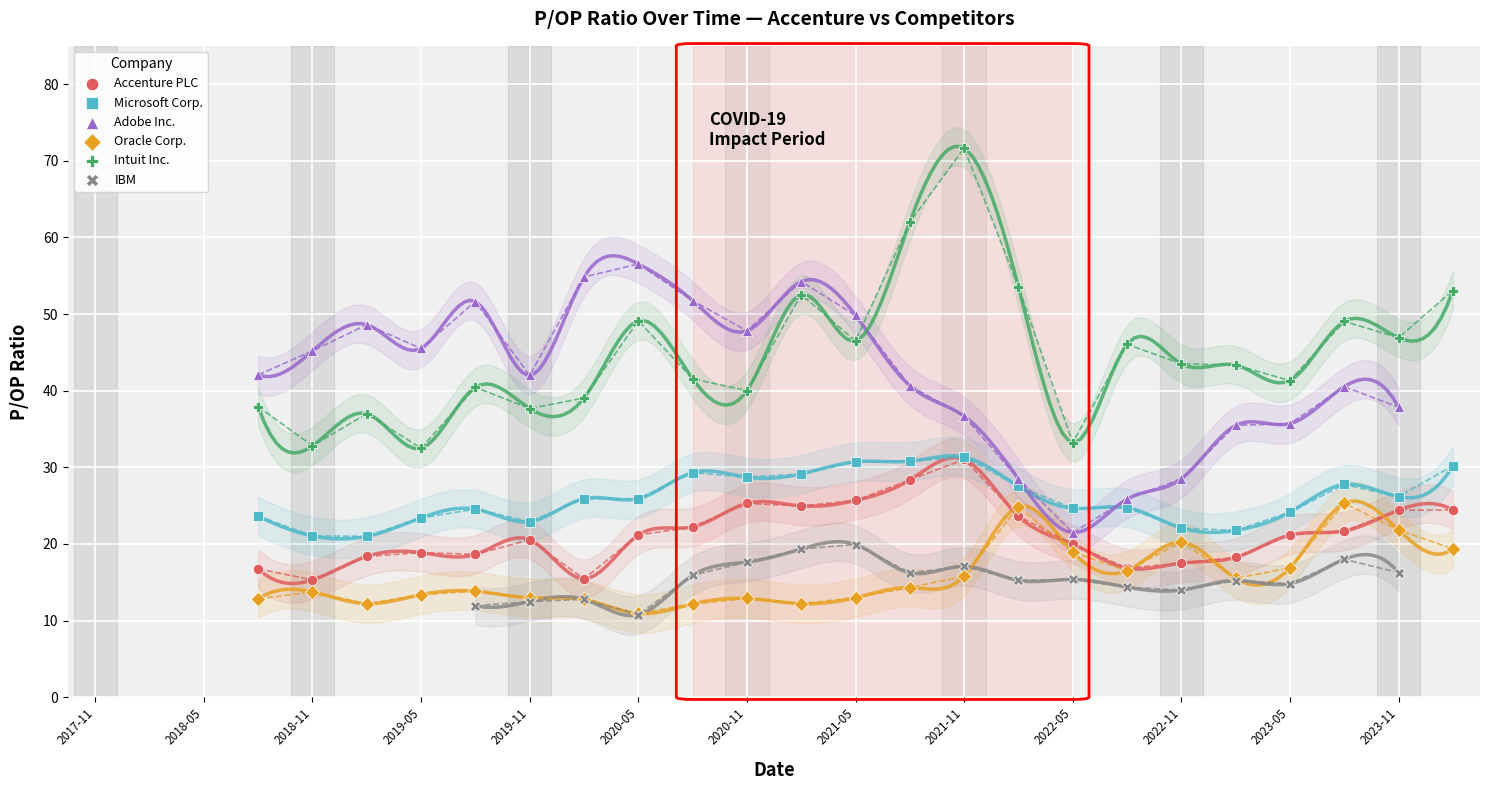

Which series reaches the maximum Y coordinate?

Intuit Inc.